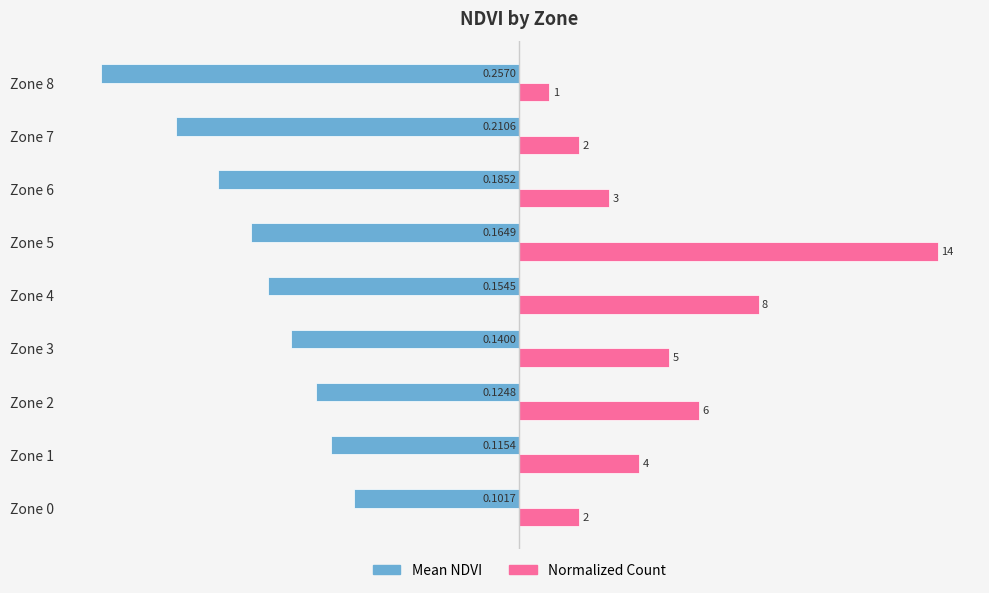

Is the value of Mean NDVI at Zone 8 greater than the value of Normalized Count at Zone 3?

No